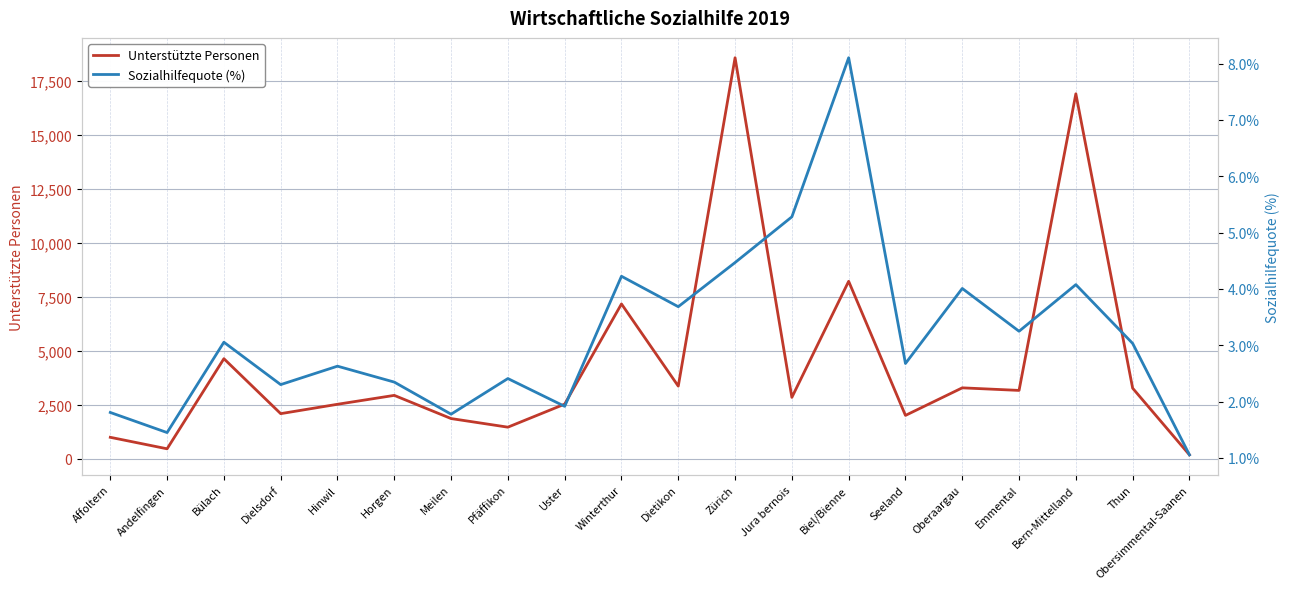

What is the sum of the Sozialhilfequote (%) values at Pfäffikon and Oberaargau?

6.4